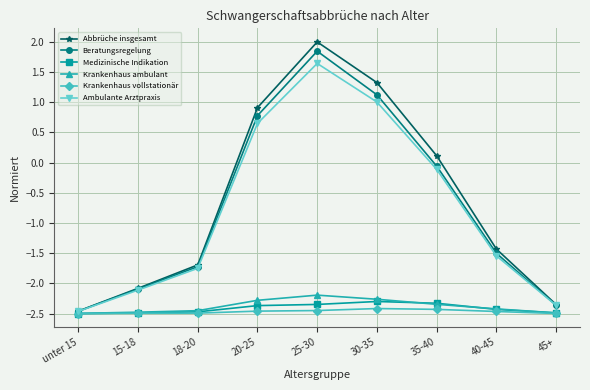

What is the total value across all series at 30-35?

-3.5